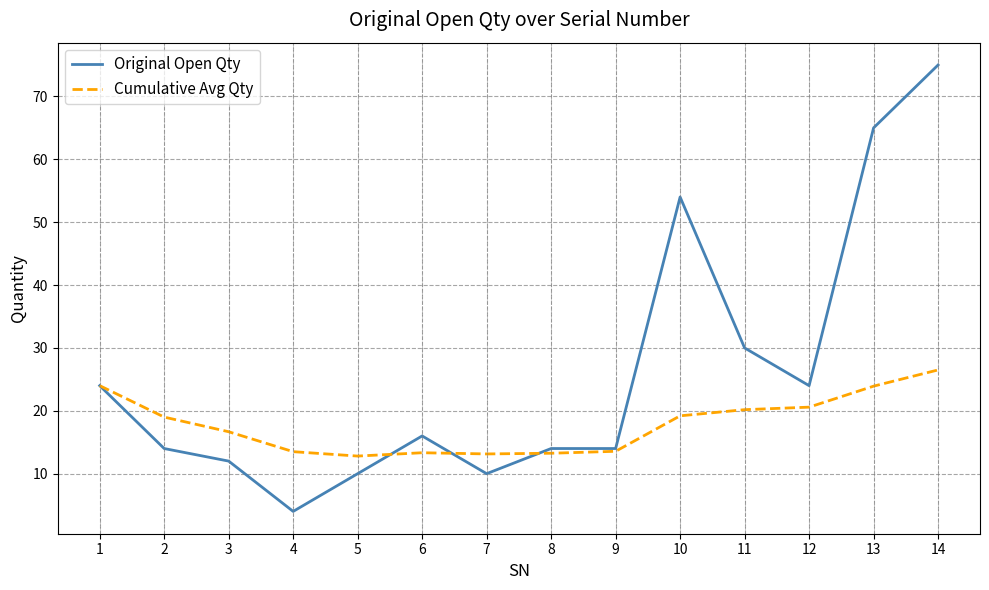

What is the difference between the Original Open Qty values at 4 and 9?

10.0